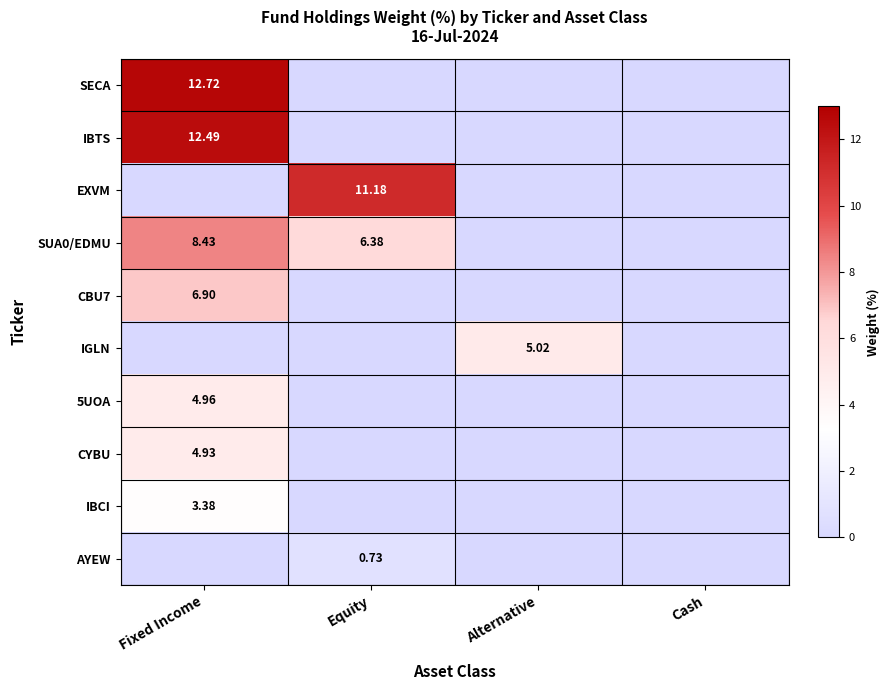

Is the value of EXVM at Fixed Income greater than the value of SUA0/EDMU at Equity?

No